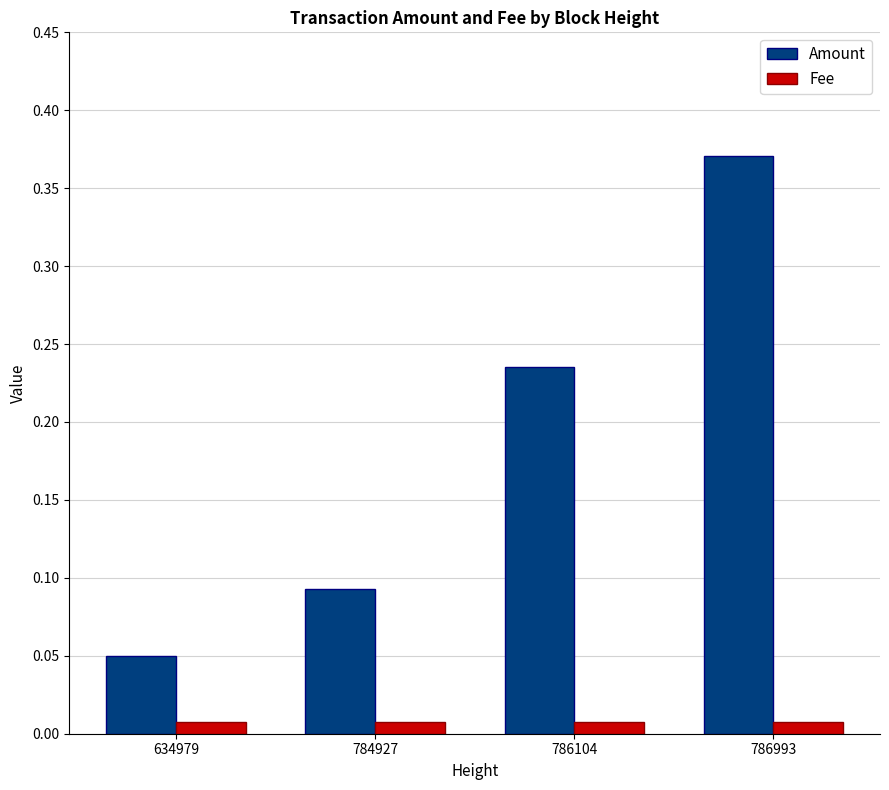

At which label does Amount reach its peak?

786993